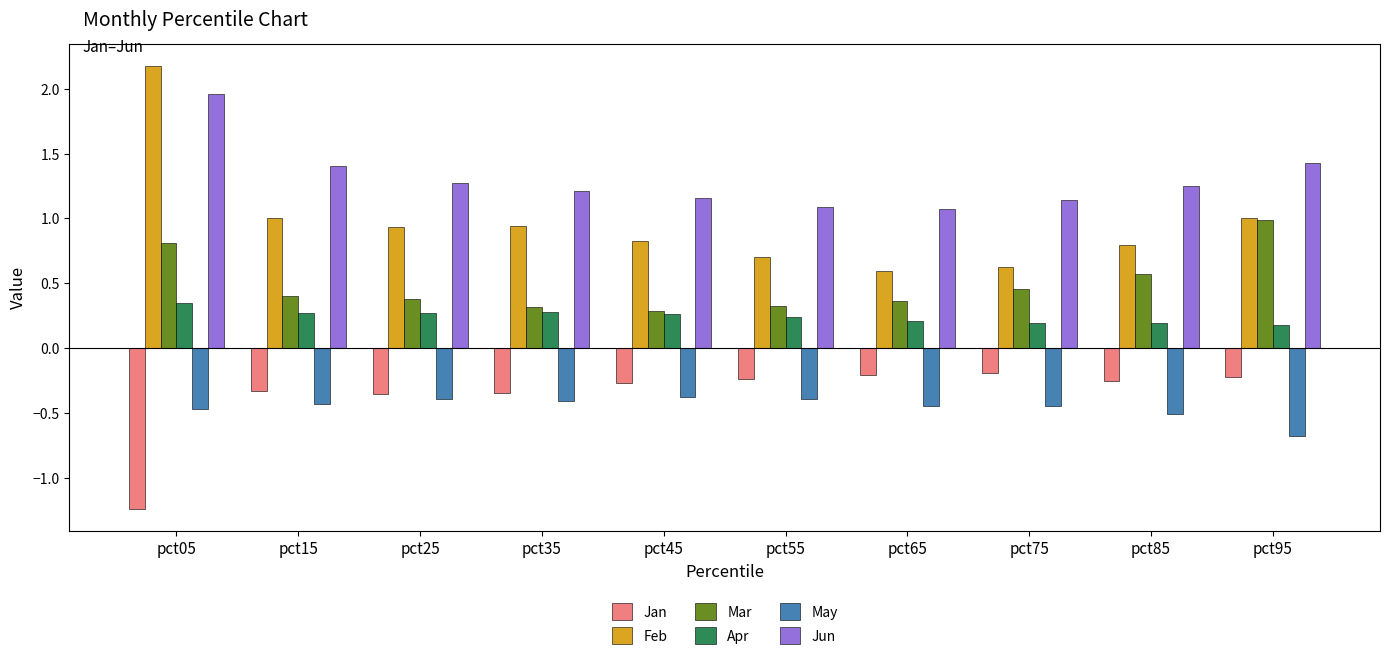

At which category does the chart reach its peak across all series?

pct05